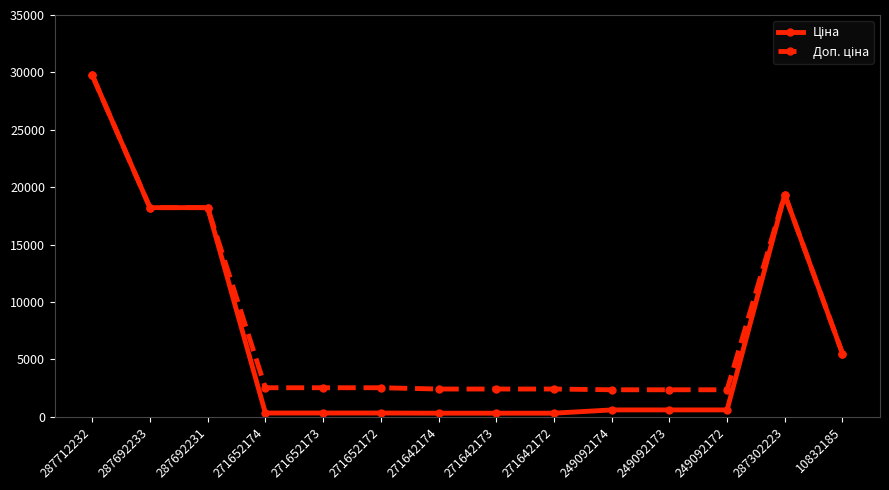

At which category is the sum across all series the highest?

287712232